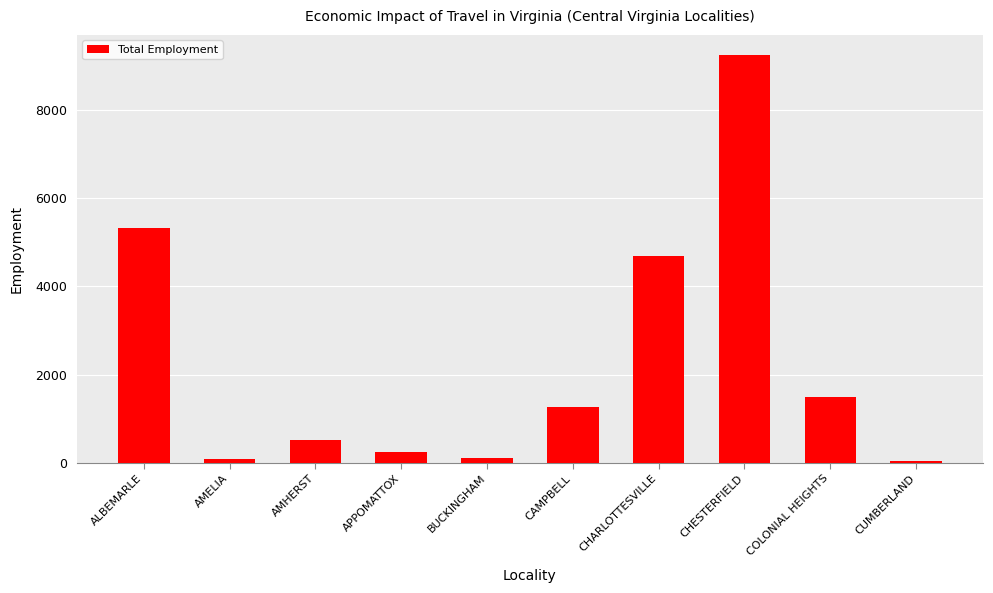

Which label corresponds to the largest value in the chart?

CHESTERFIELD